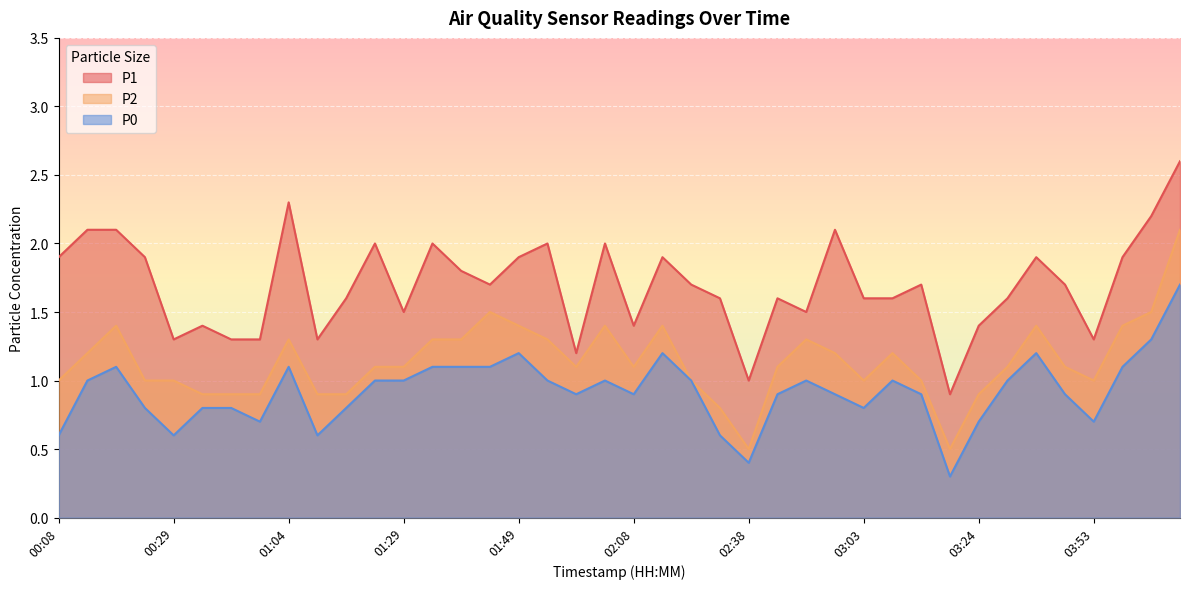

Rank the series by their maximum value, from highest to lowest.

P1, P2, P0